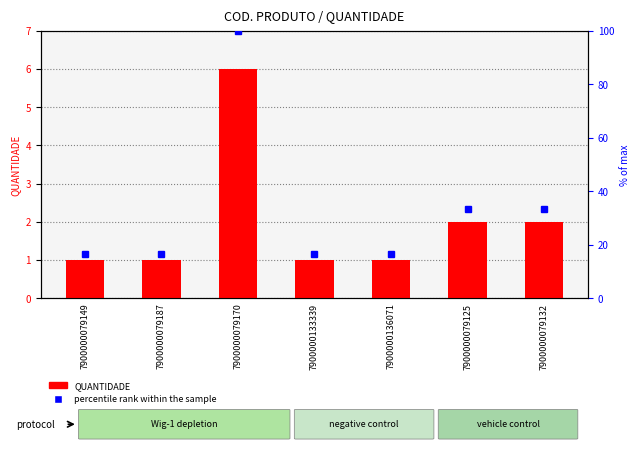

At which category does the chart reach its minimum across all series?

7900000079149